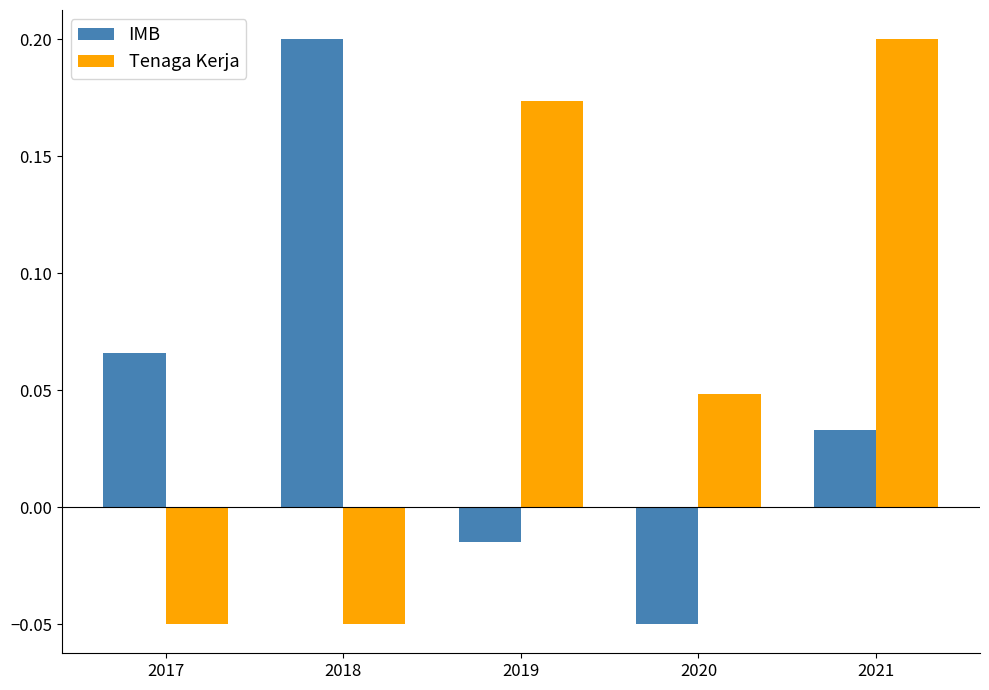

At which label does Tenaga Kerja reach its peak?

2021